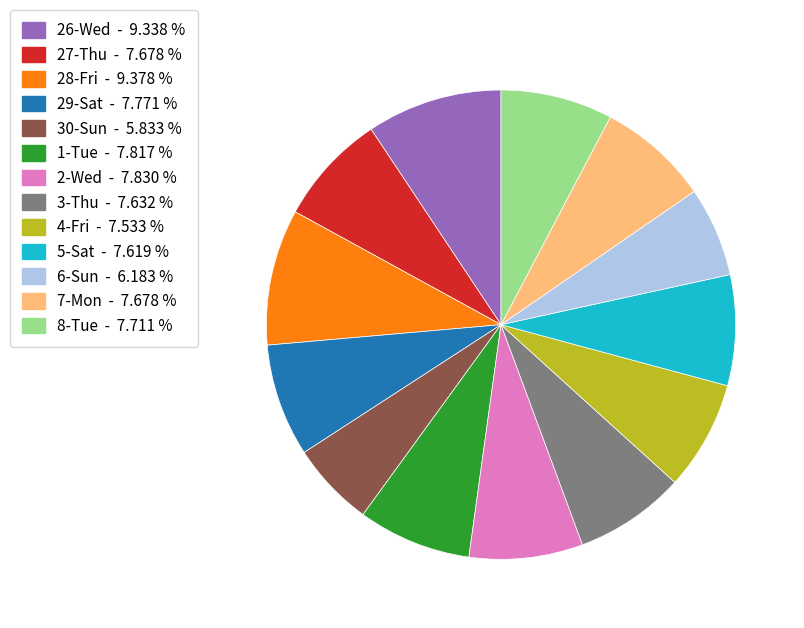

Between 26-Wed and 29-Sat, which is larger?

26-Wed